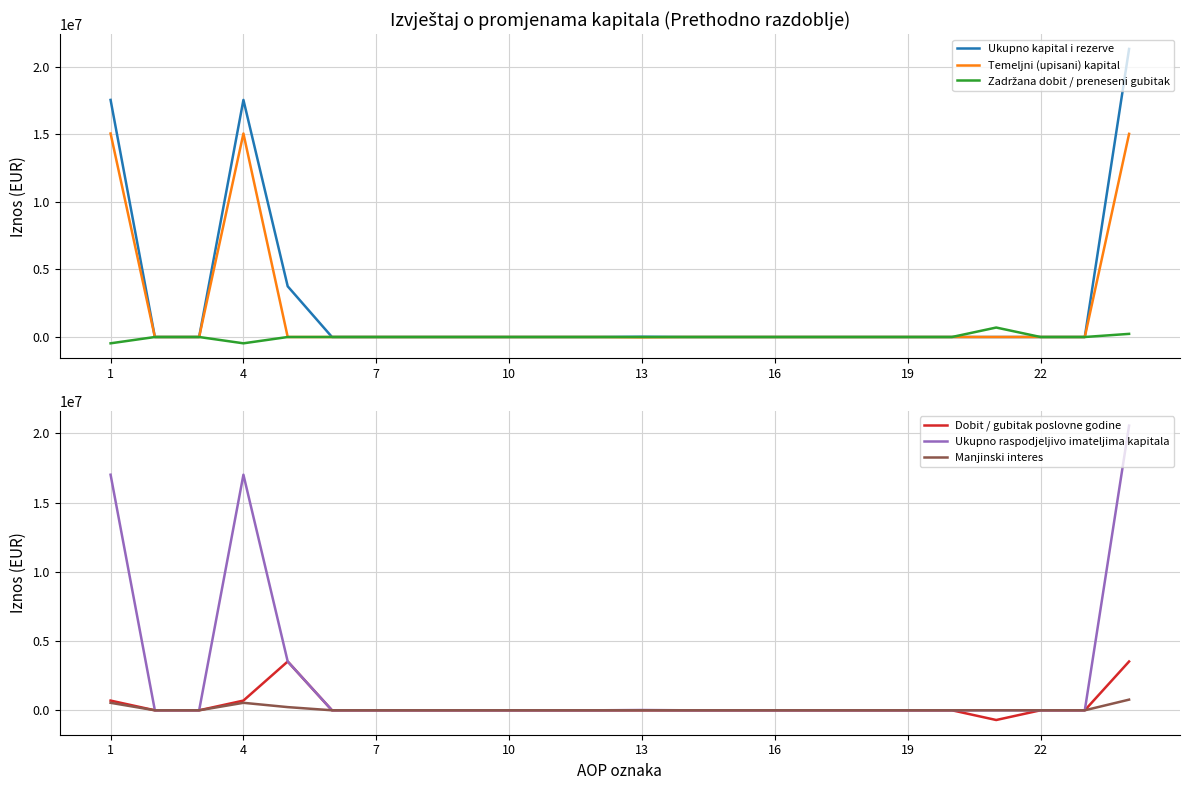

After their last crossing, which series has the higher values: Manjinski interes or Temeljni (upisani) kapital?

Manjinski interes